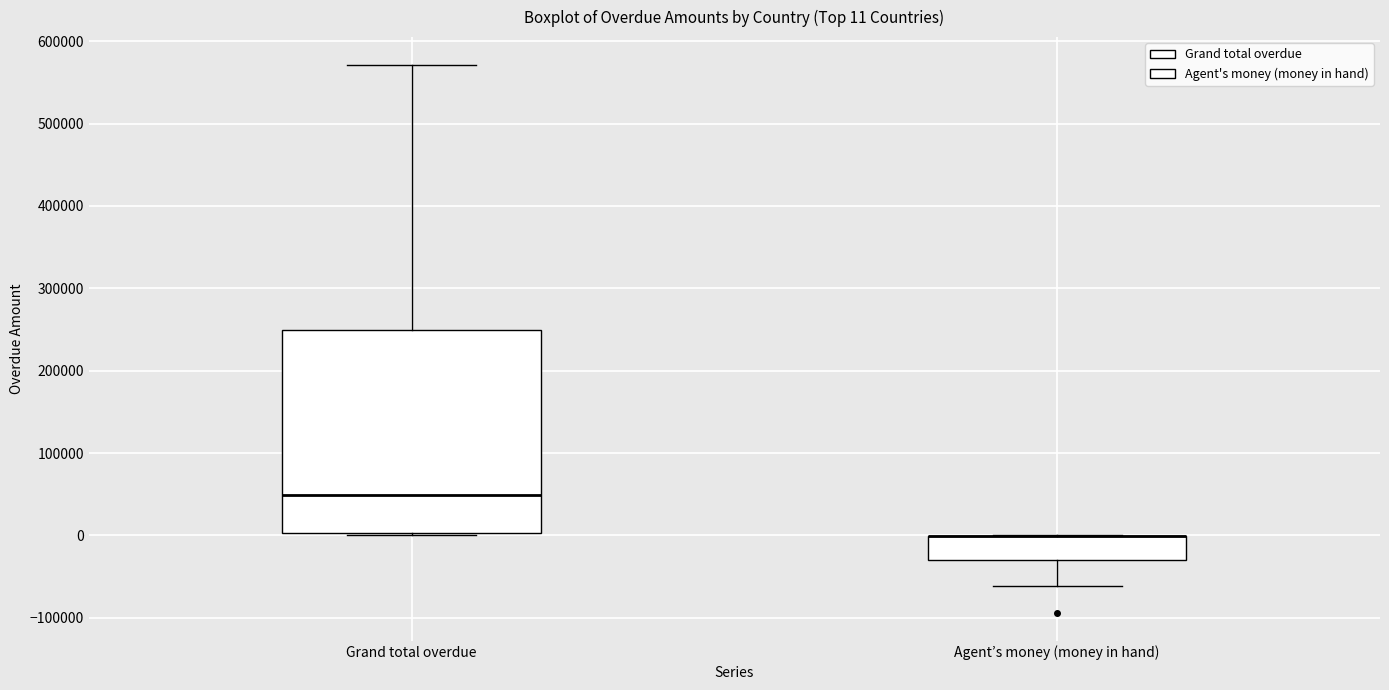

Comparing the boxes themselves (not the whiskers), which one is the tallest?

Grand total overdue